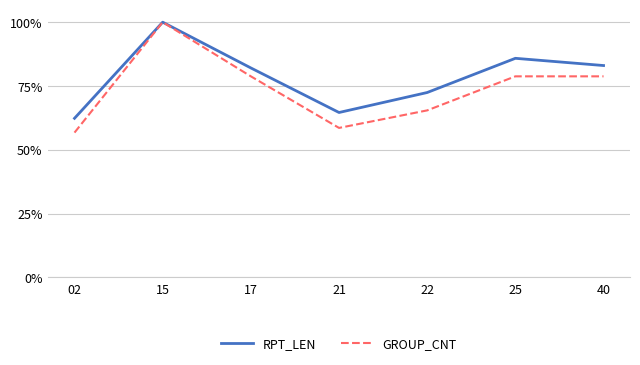

Reading left to right, list all the values displayed in this chart.

RPT_LEN: 02=62.3	15=100.0	17=82.1	21=64.6	22=72.5	25=85.8	40=83.0
GROUP_CNT: 02=56.7	15=100.0	17=78.8	21=58.6	22=65.5	25=78.8	40=78.8